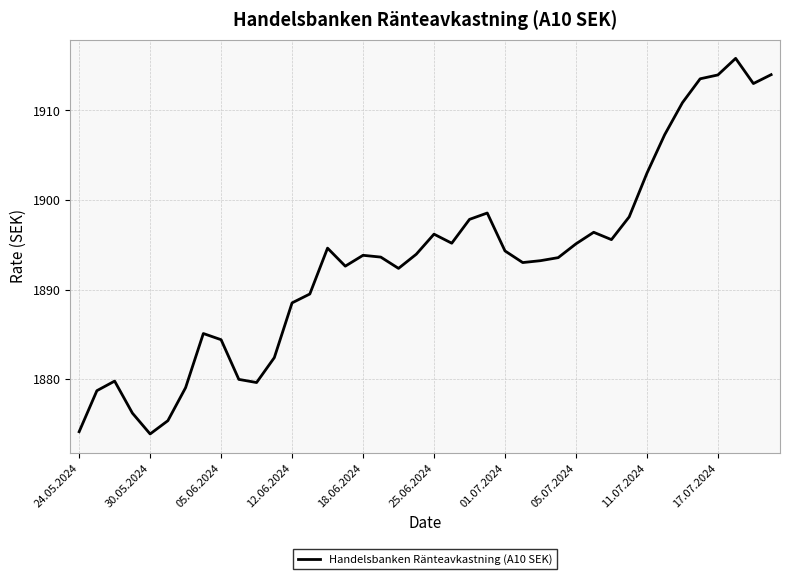

What is the smallest value displayed?

1873.9